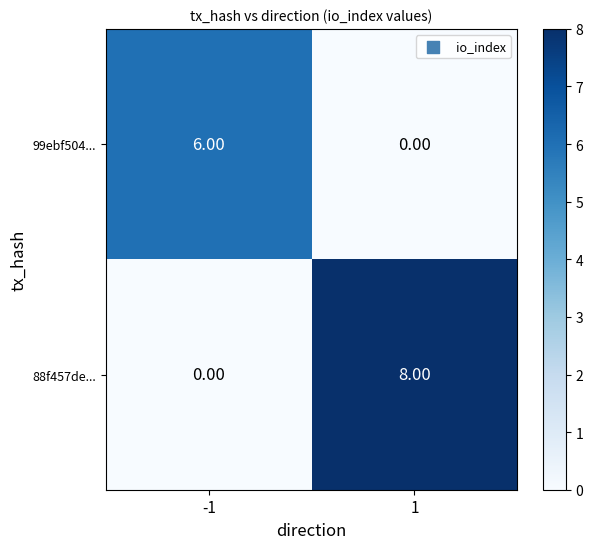

Which series has the largest range (max minus min)?

88f457de...